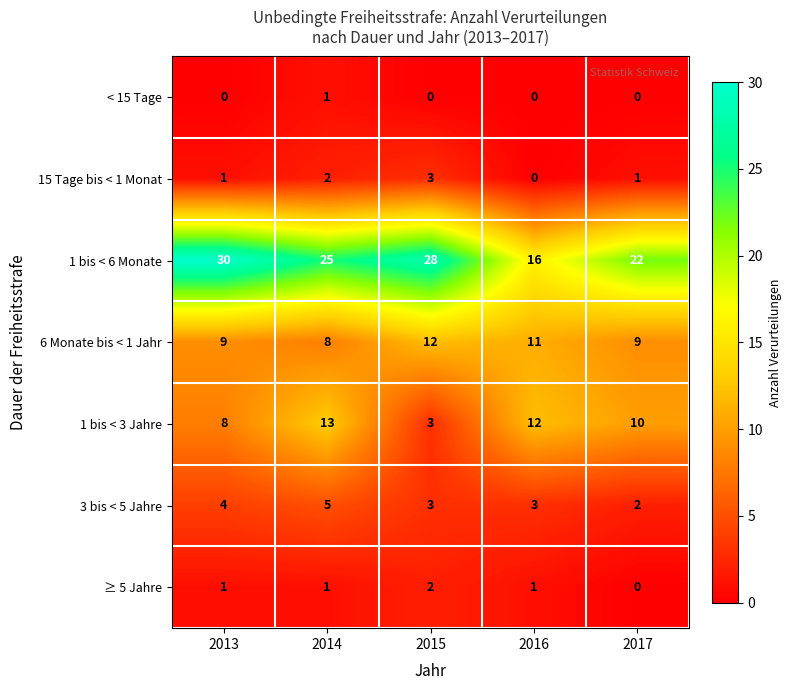

Which label corresponds to the largest value in the chart?

2013